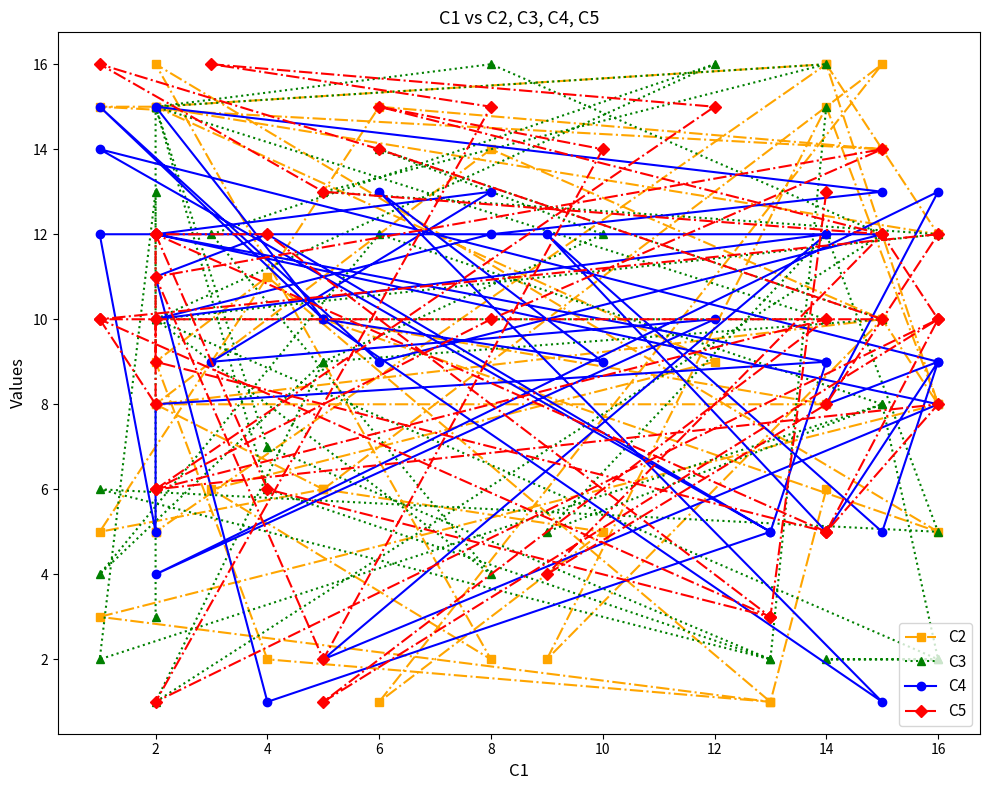

What is the label of the 13th point from the left?

14